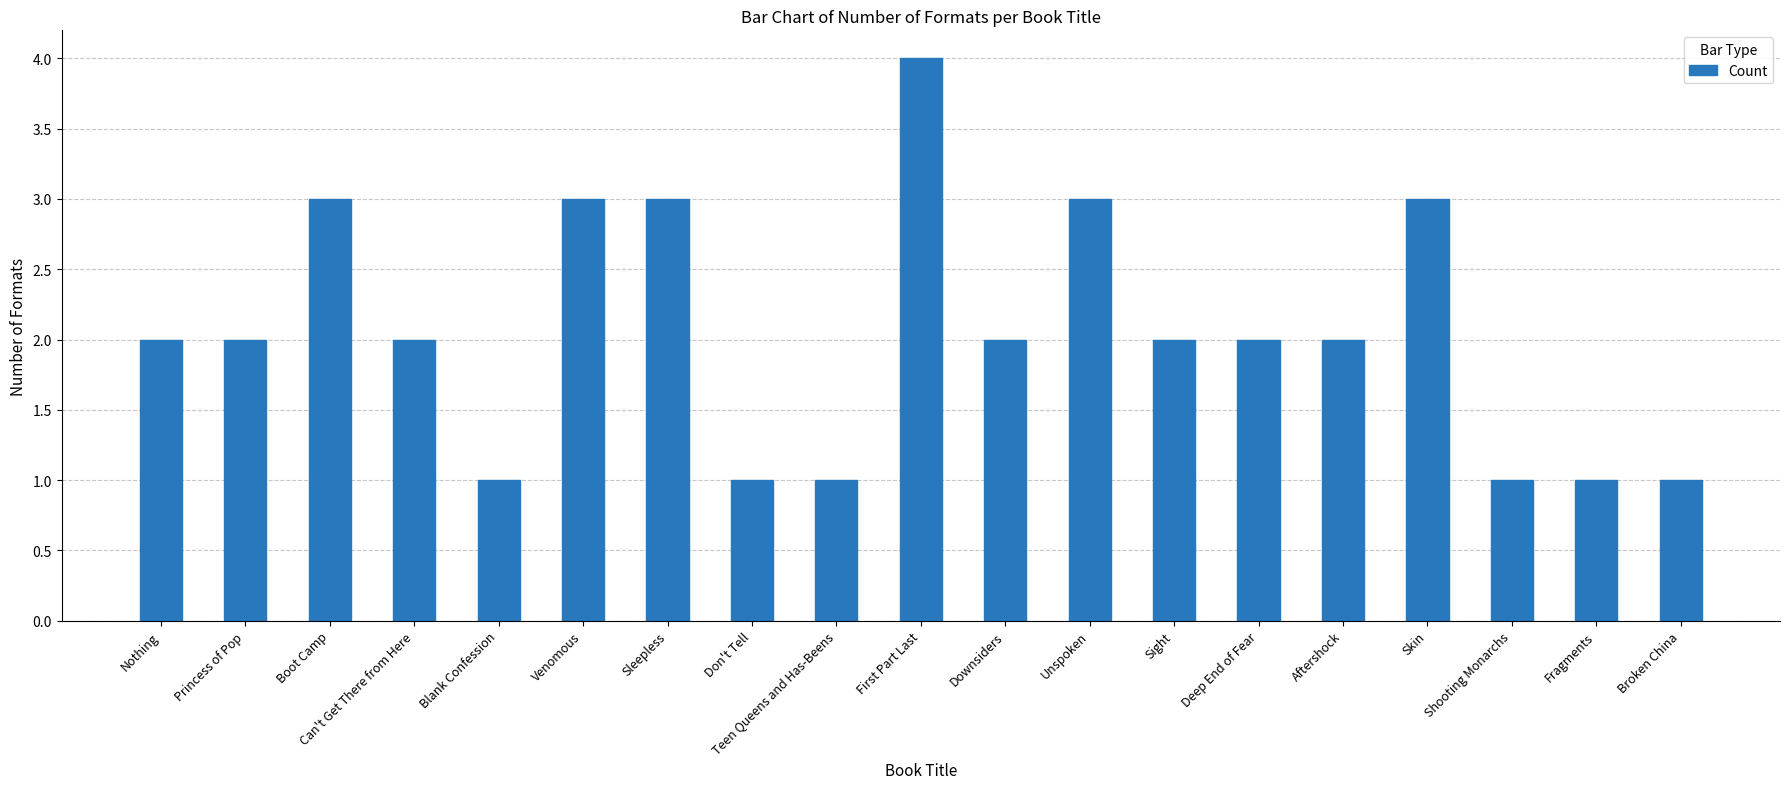

What is the sum of all values?

39